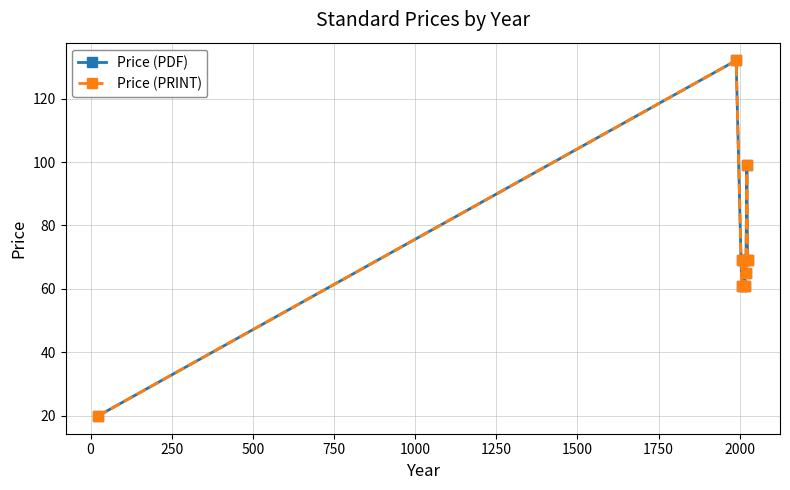

True or false: Price (PRINT) and Price (PDF) cross at least once.

False